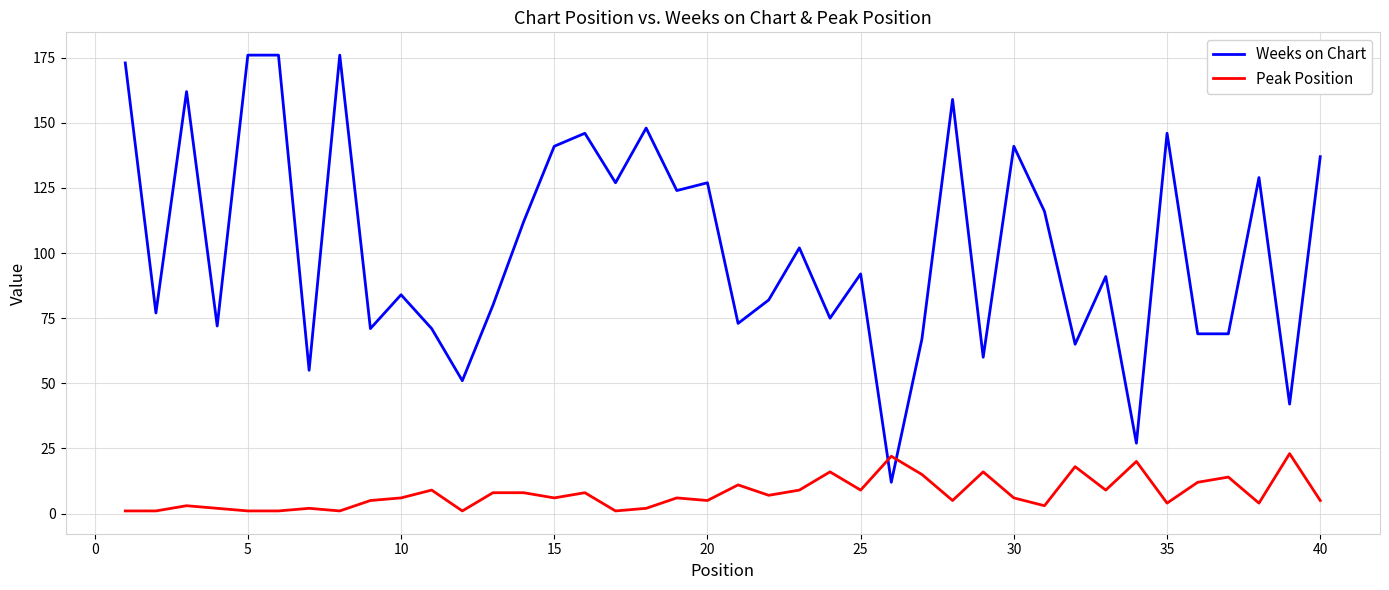

Which series has the widest spread of values?

Weeks on Chart